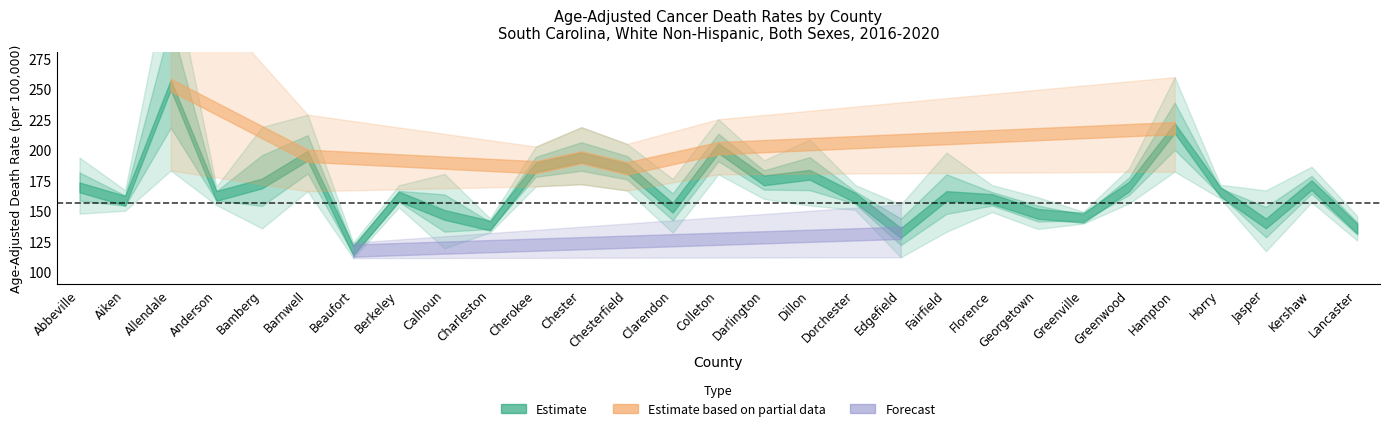

What is the average value of the Upper CI series?

189.8